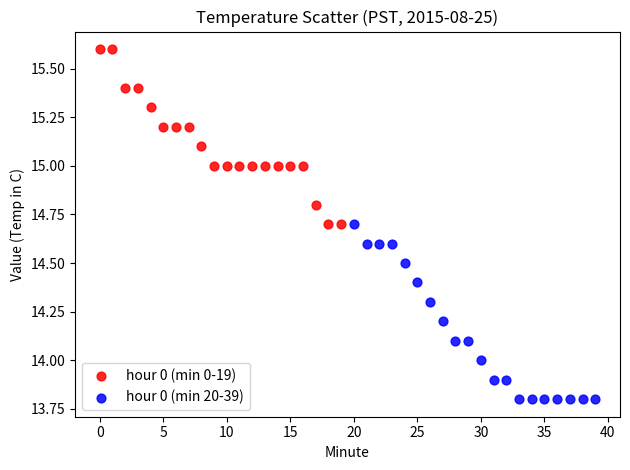

Which series reaches the maximum Y coordinate?

hour 0 (min 0-19)